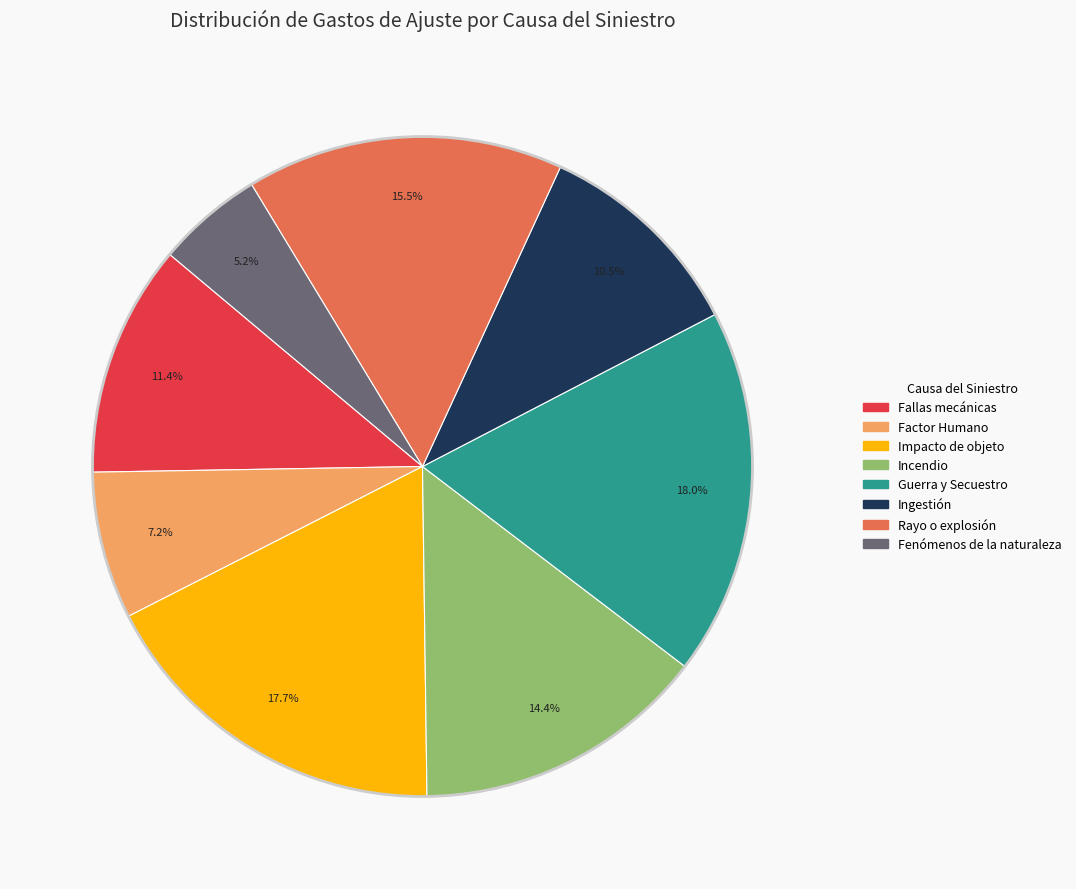

Does any single category account for the majority?

No